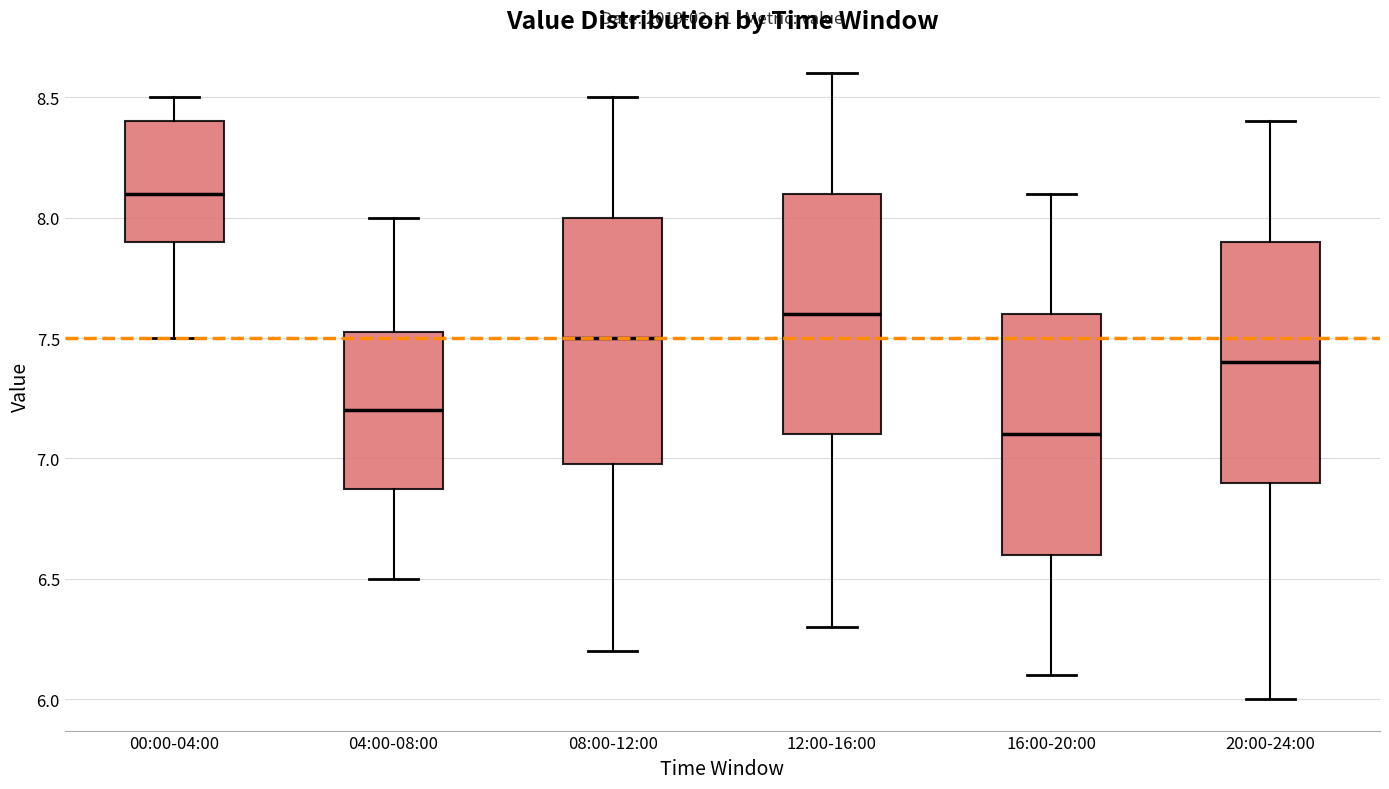

Where is the lower edge of the box for 08:00-12:00 on the y-axis? The values are not printed on the chart, so give them approximately, as read against the axis.

7.00